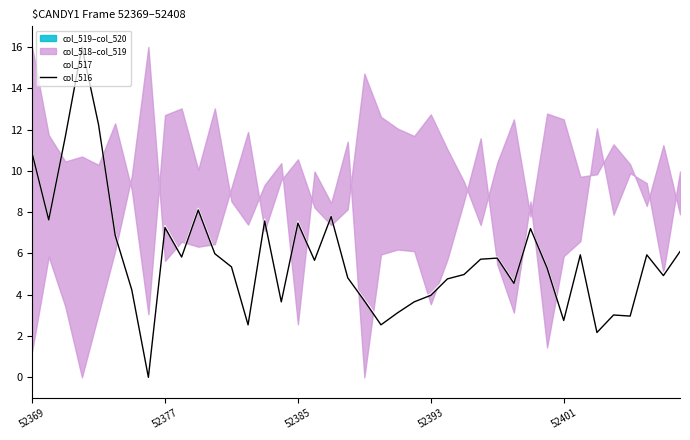

At which label is col_517 closest to 8?

10